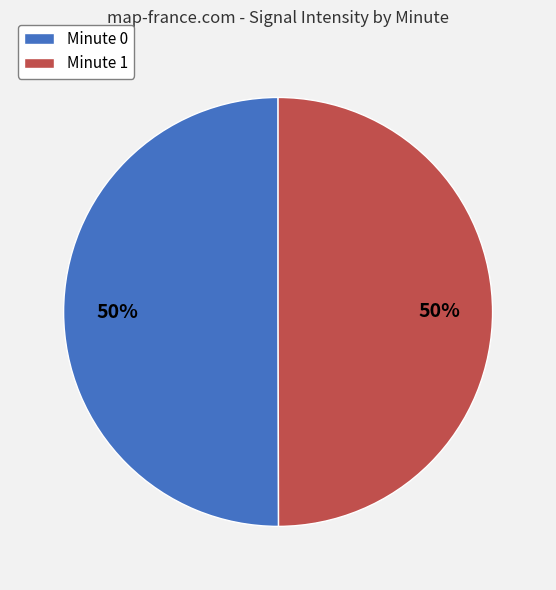

What percentage is the Minute 0 slice, to the nearest percent?

50%